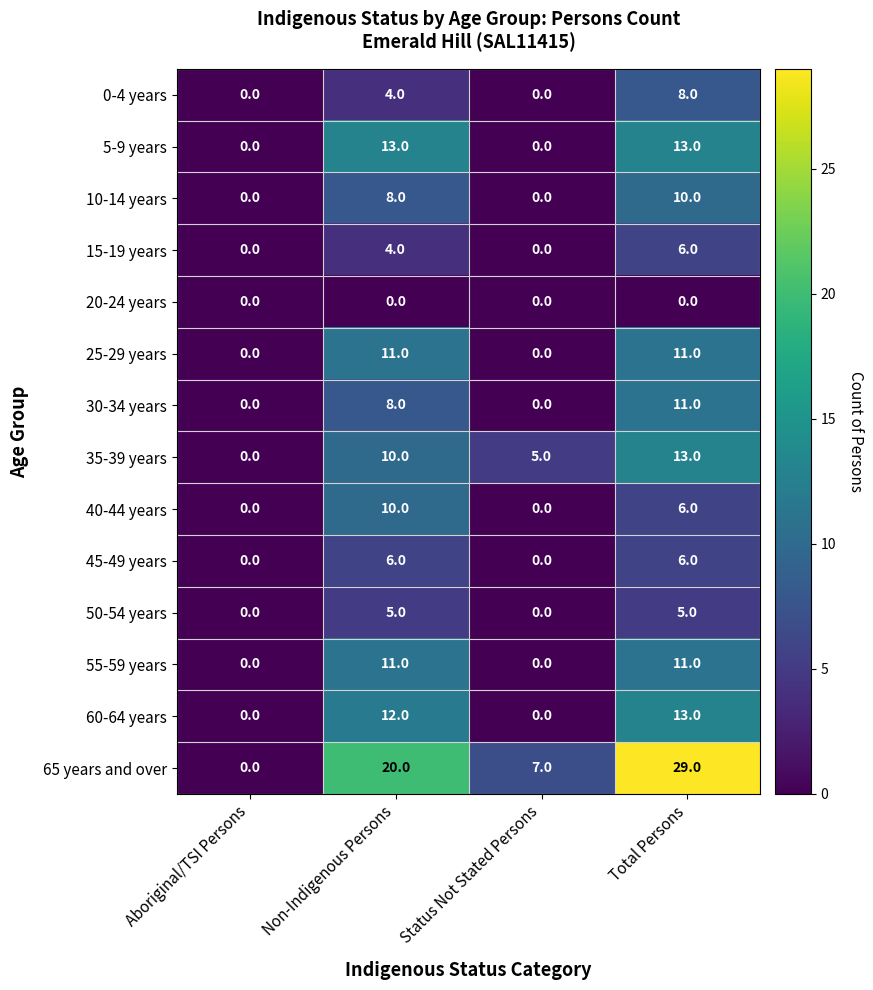

True or false: 50-54 years has a value of 5 at Total Persons.

True